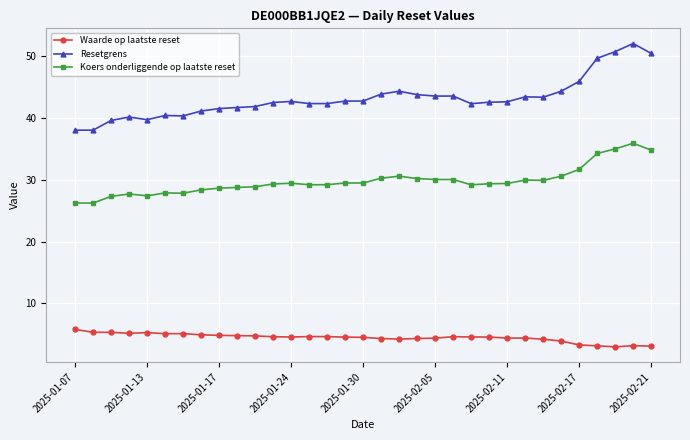

True or false: Resetgrens has more than 2 points higher than both neighbors.

True